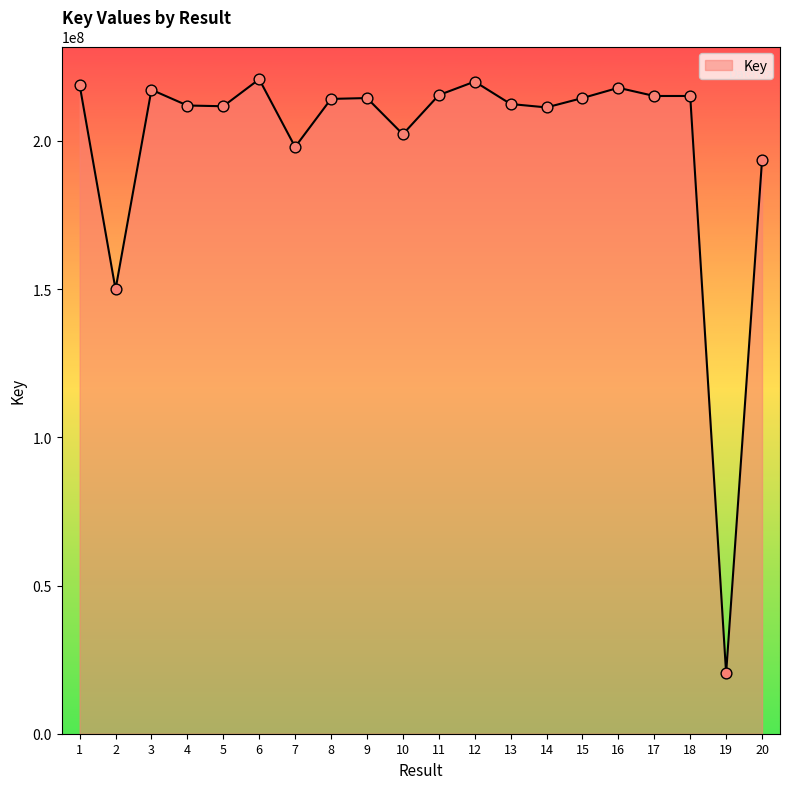

What is the change in value from 1 to 18?

-3765369